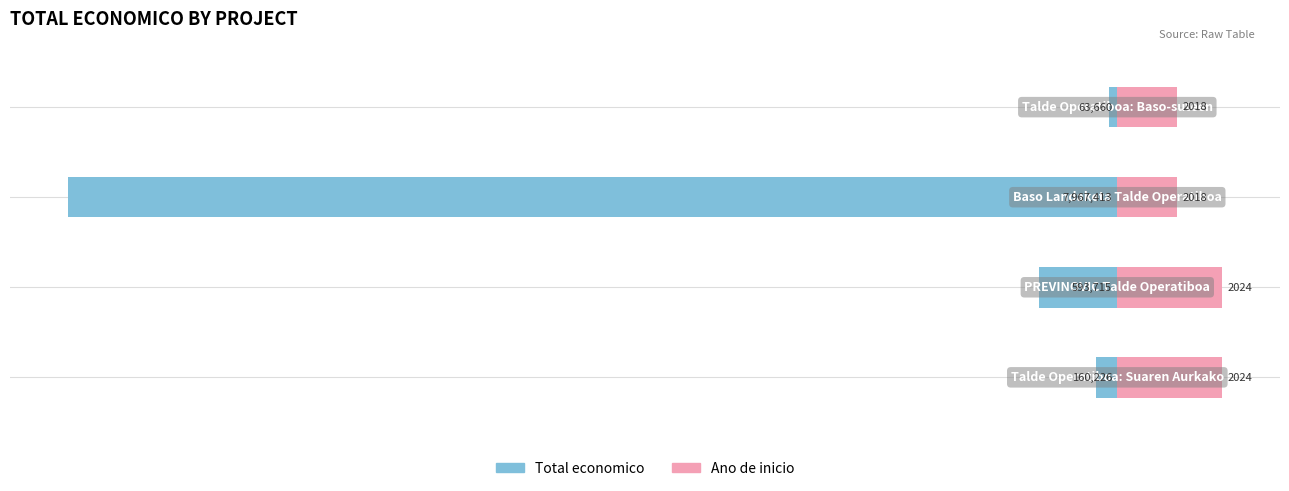

How many series are shown in this chart?

2